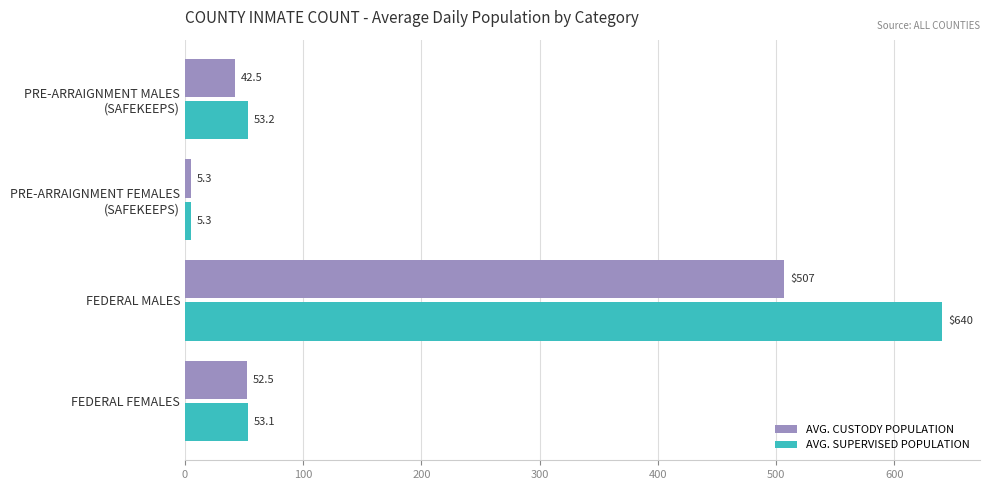

The AVG. CUSTODY POPULATION series shows 15.4 at FEDERAL FEMALES. True or false?

False